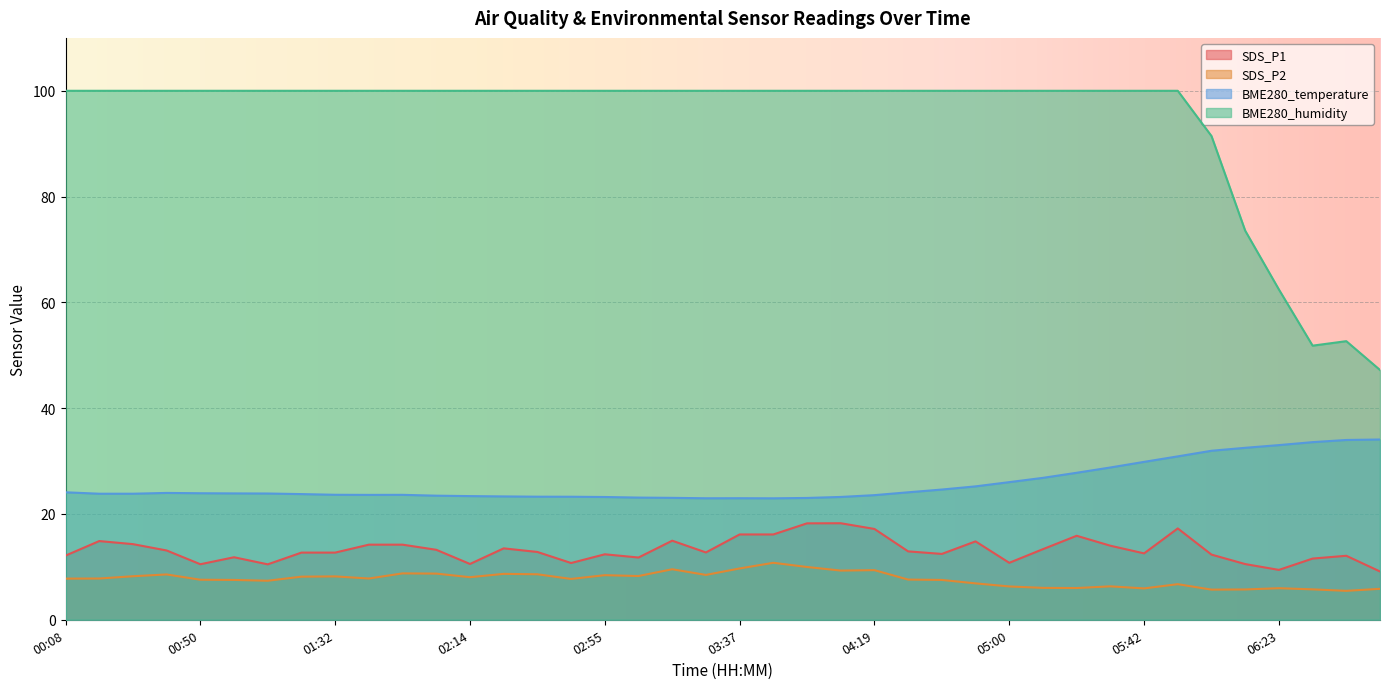

What is the difference between the SDS_P1 values at 03:26 and 04:39?

0.3